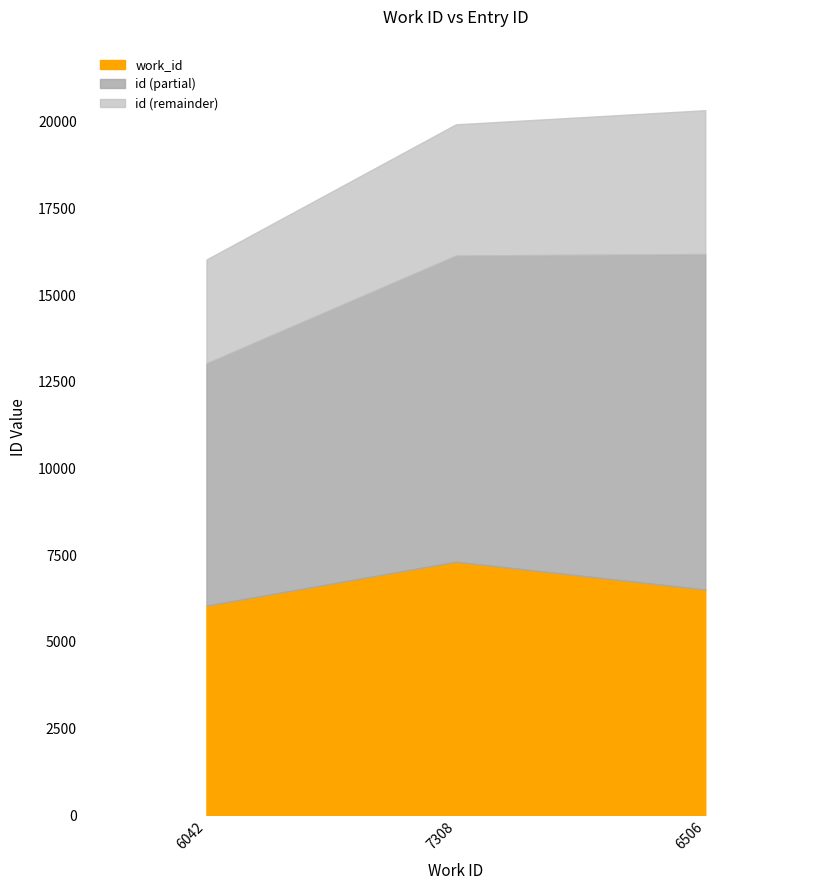

What is the maximum value for id?

20332